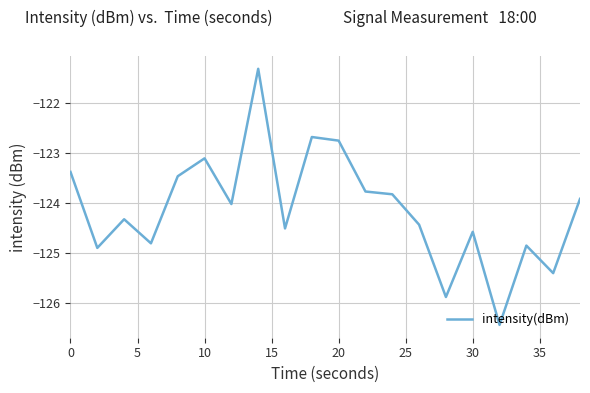

How many values are below -124?

11